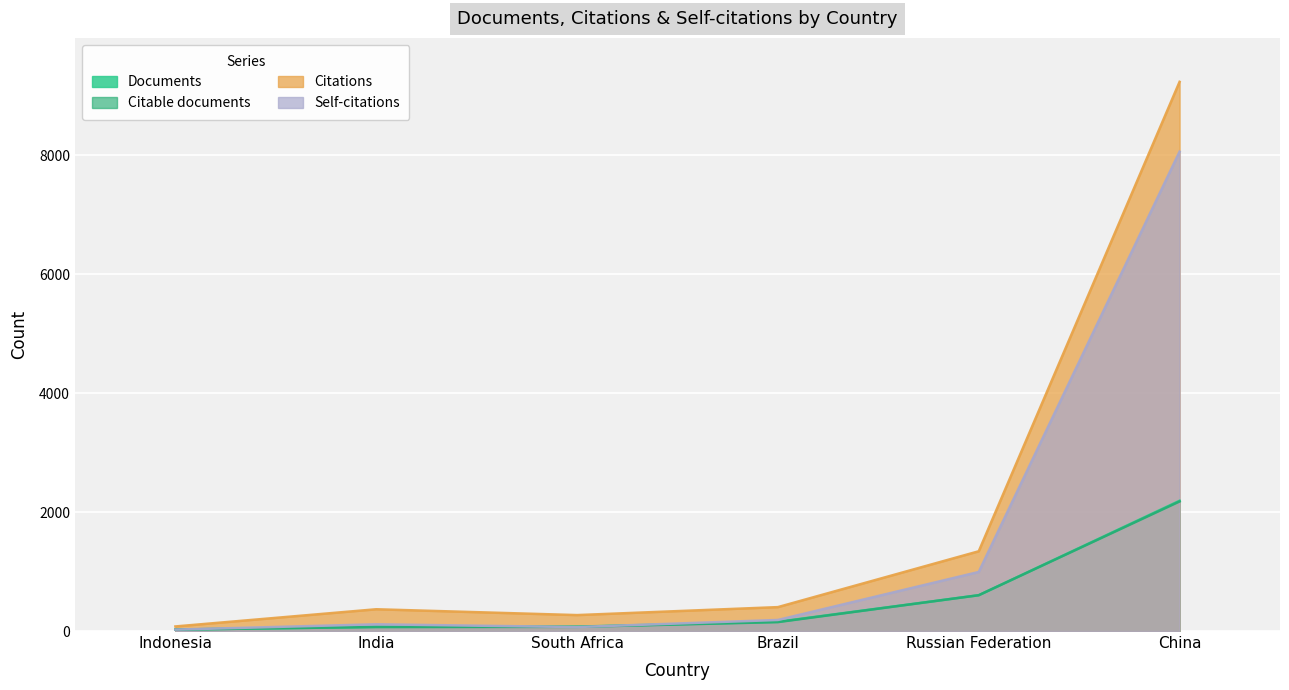

True or false: Citations and Self-citations cross at least once.

False